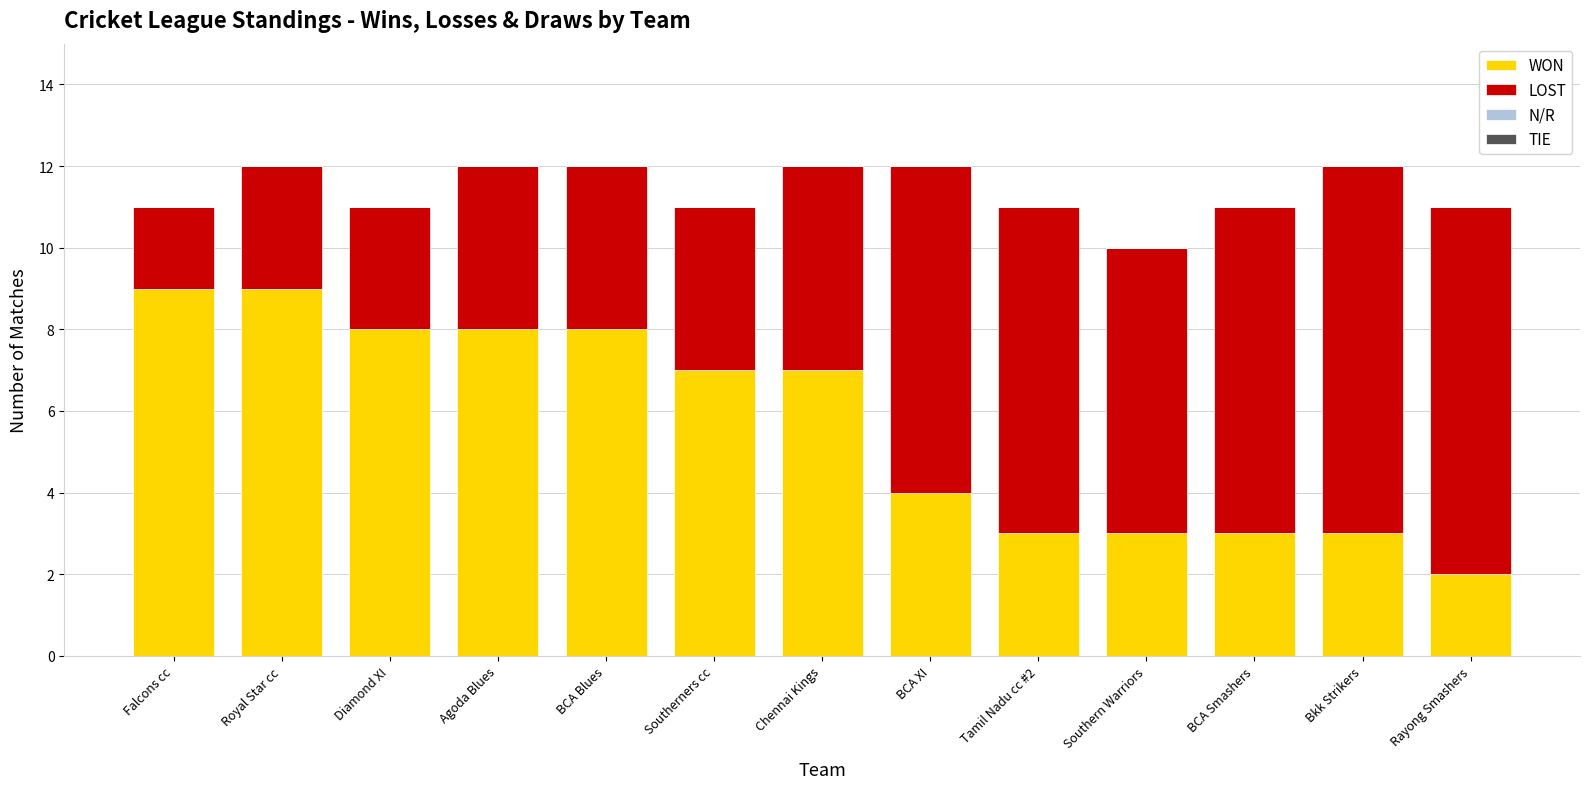

What is the approximate value of WON at Royal Star cc?

9